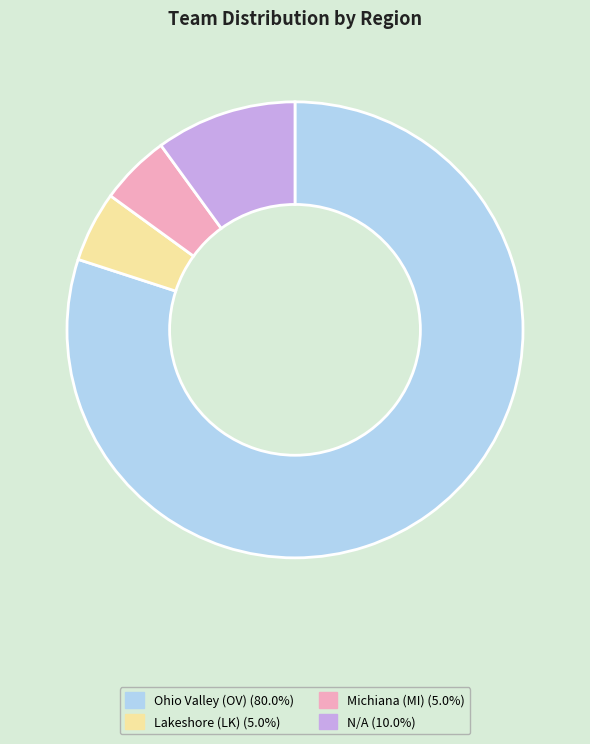

Approximately how many times larger is the value at Michiana (MI) compared to N/A?

0.5